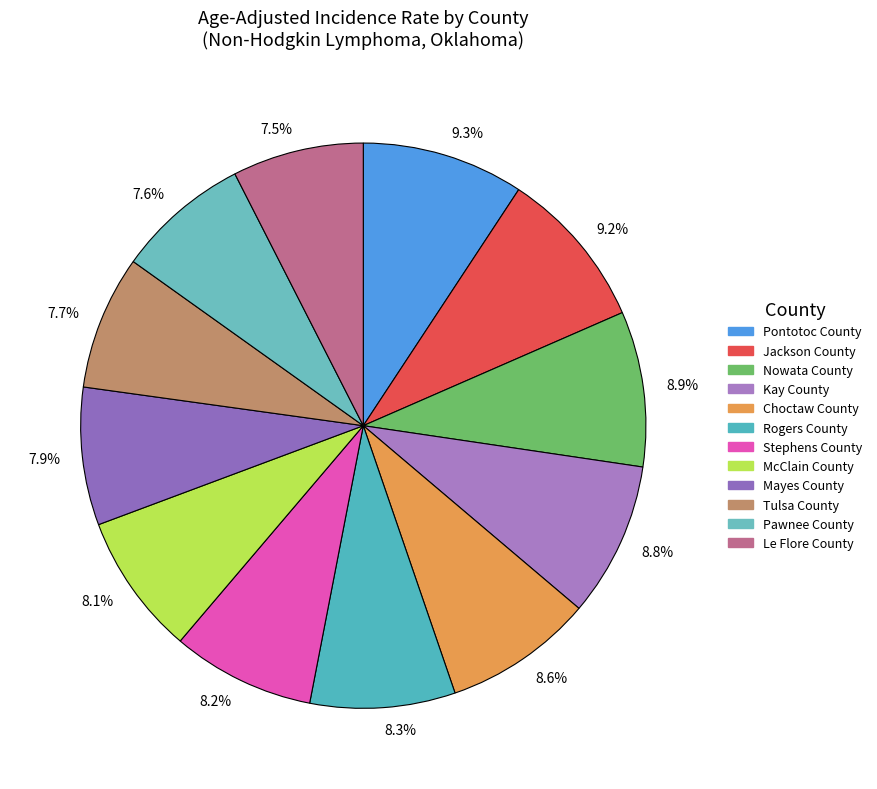

Combined, what portion of the pie is 7.5% and 8.1%?

15.6%